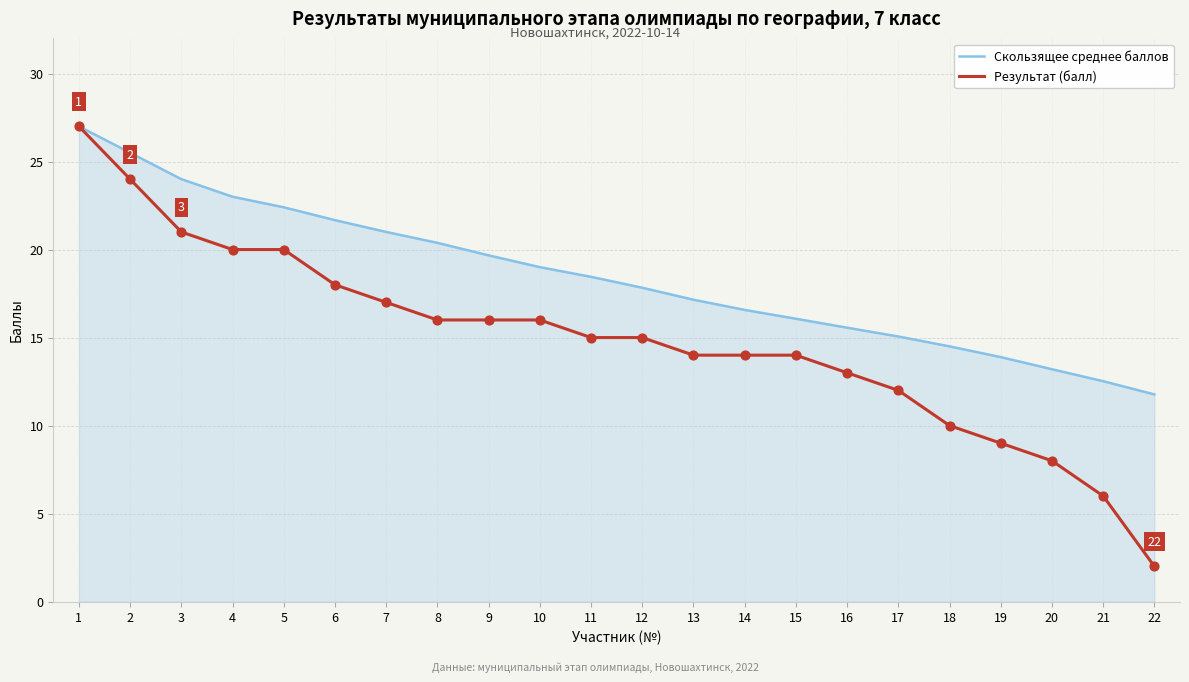

Which series has the largest total across all categories?

Скользящее среднее баллов